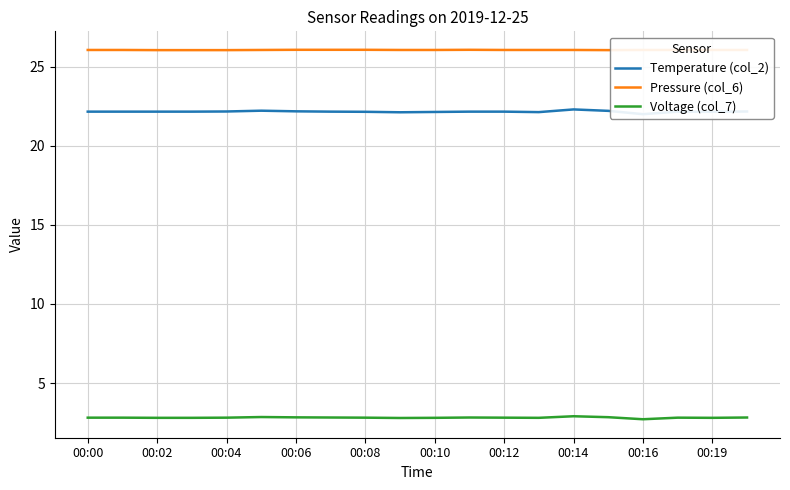

True or false: Voltage (col_7) and Pressure (col_6) intersect in this chart.

False